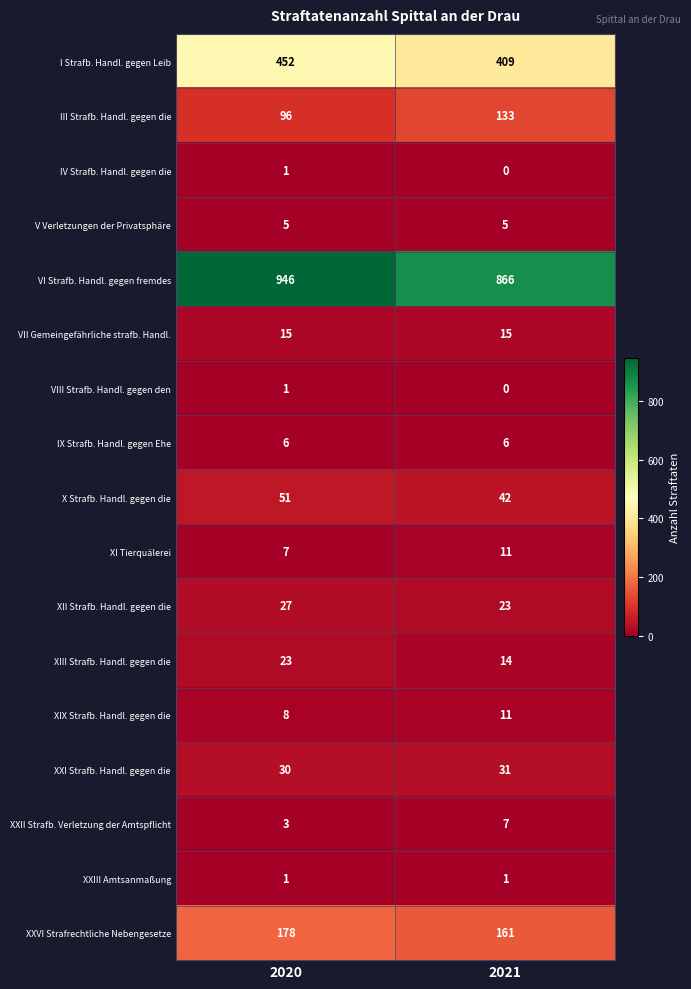

At how many categories does at least one series exceed 854?

2